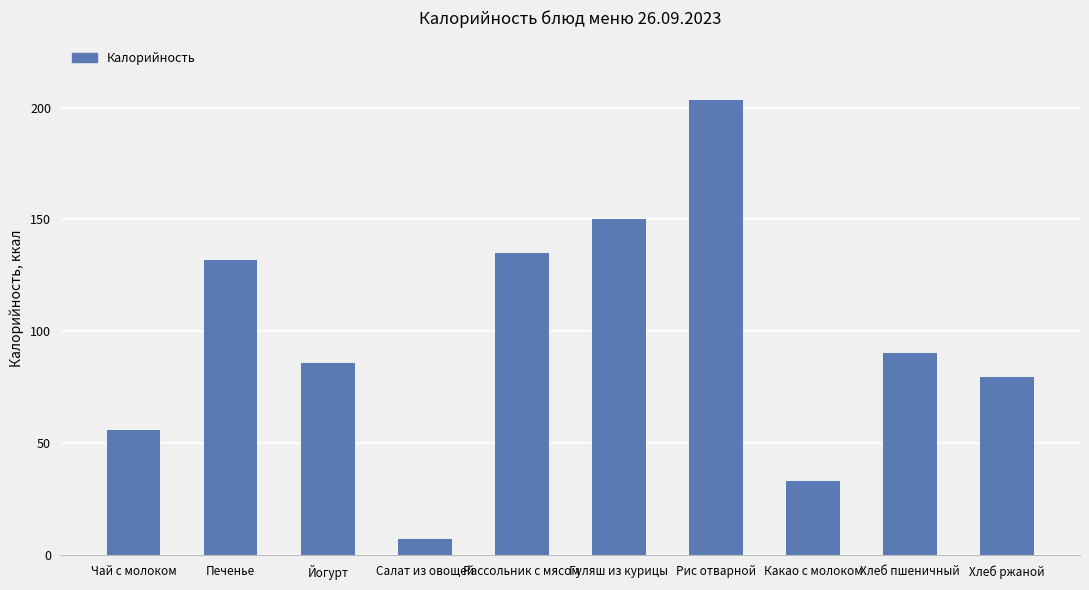

Rank the categories by value from lowest to highest.

Салат из овощей, Какао с молоком, Чай с молоком, Хлеб ржаной, Йогурт, Хлеб пшеничный, Печенье, Рассольник с мясом, Гуляш из курицы, Рис отварной